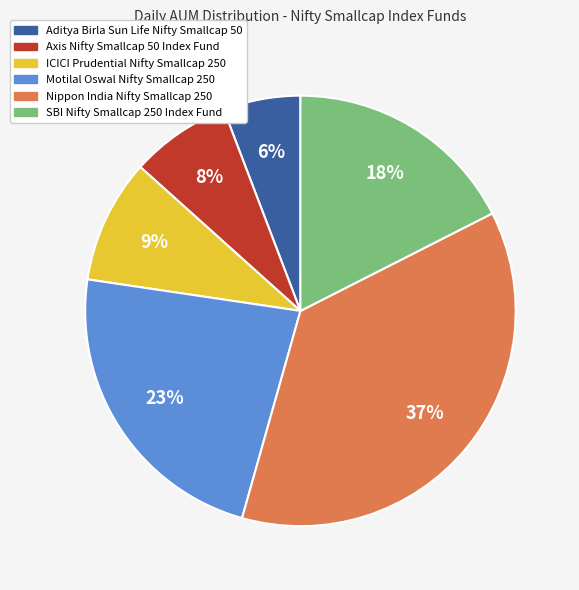

To the nearest percent, what portion does Nippon India Nifty Smallcap 250 represent?

37%